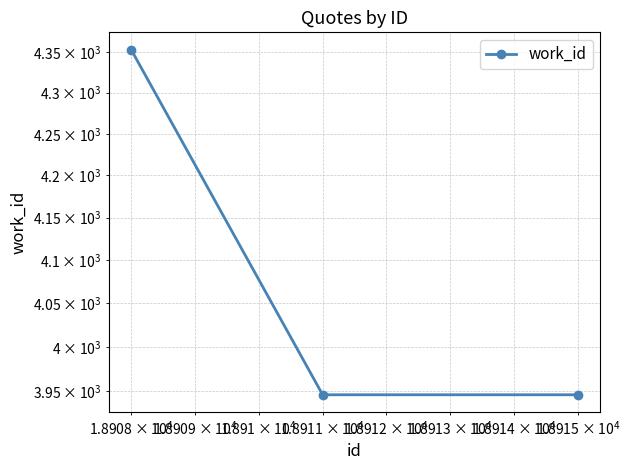

What is the average value?

4082